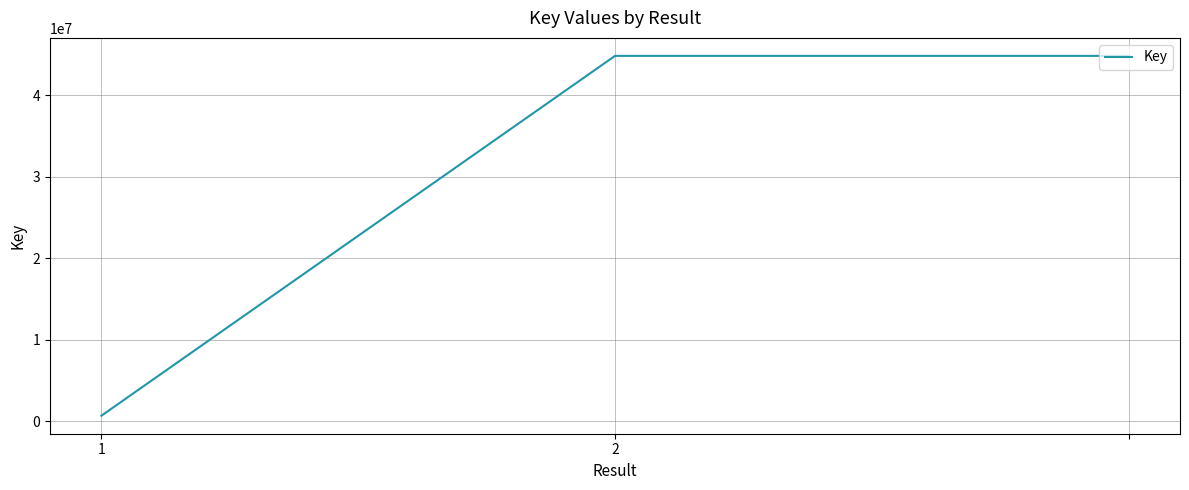

How many distinct data groups are displayed?

1